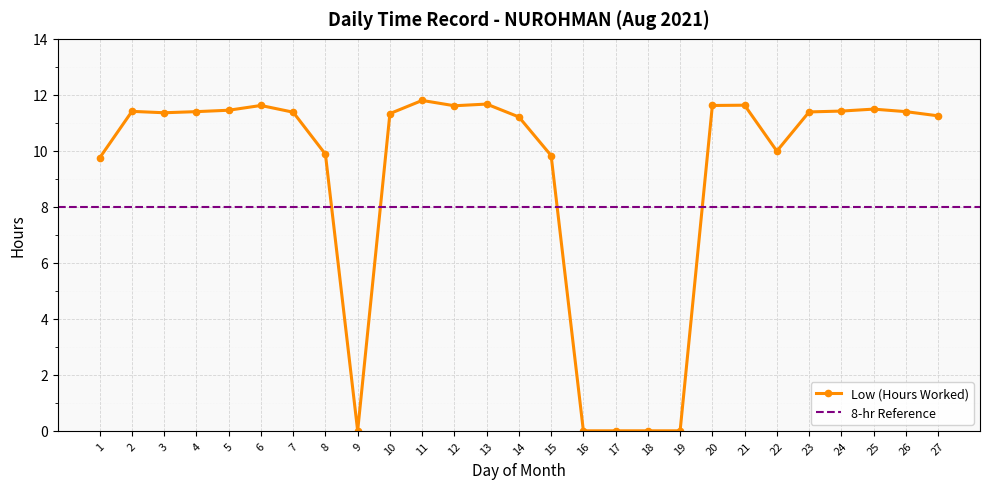

At which label is the value closest to 5?

1